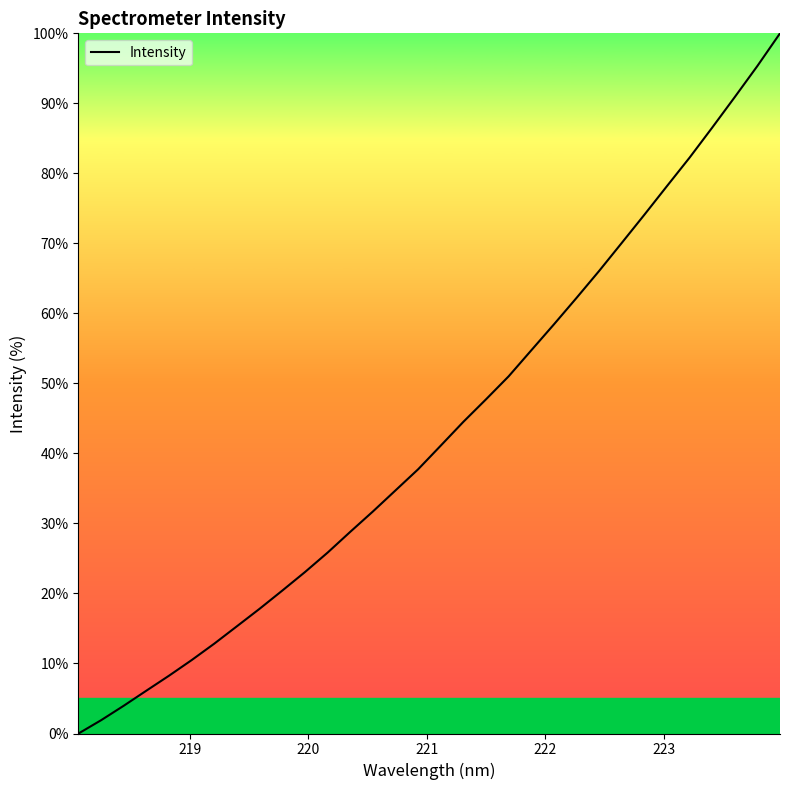

What is the maximum value shown in the chart?

100.0